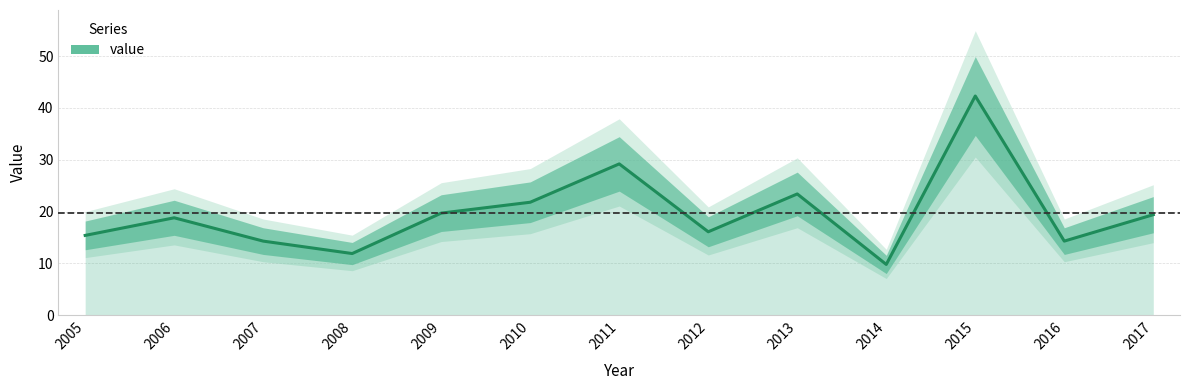

Reading right to left, list all the values displayed in this chart.

19.4	14.3	42.3	9.8	23.4	16.1	29.2	21.8	19.7	11.9	14.3	18.8	15.4